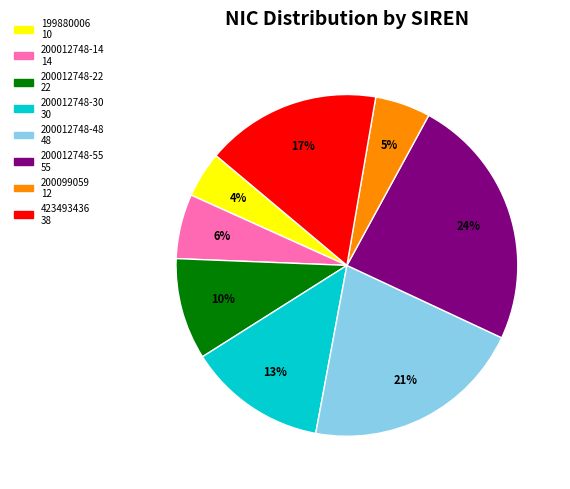

Which slice is the largest?

200012748-55